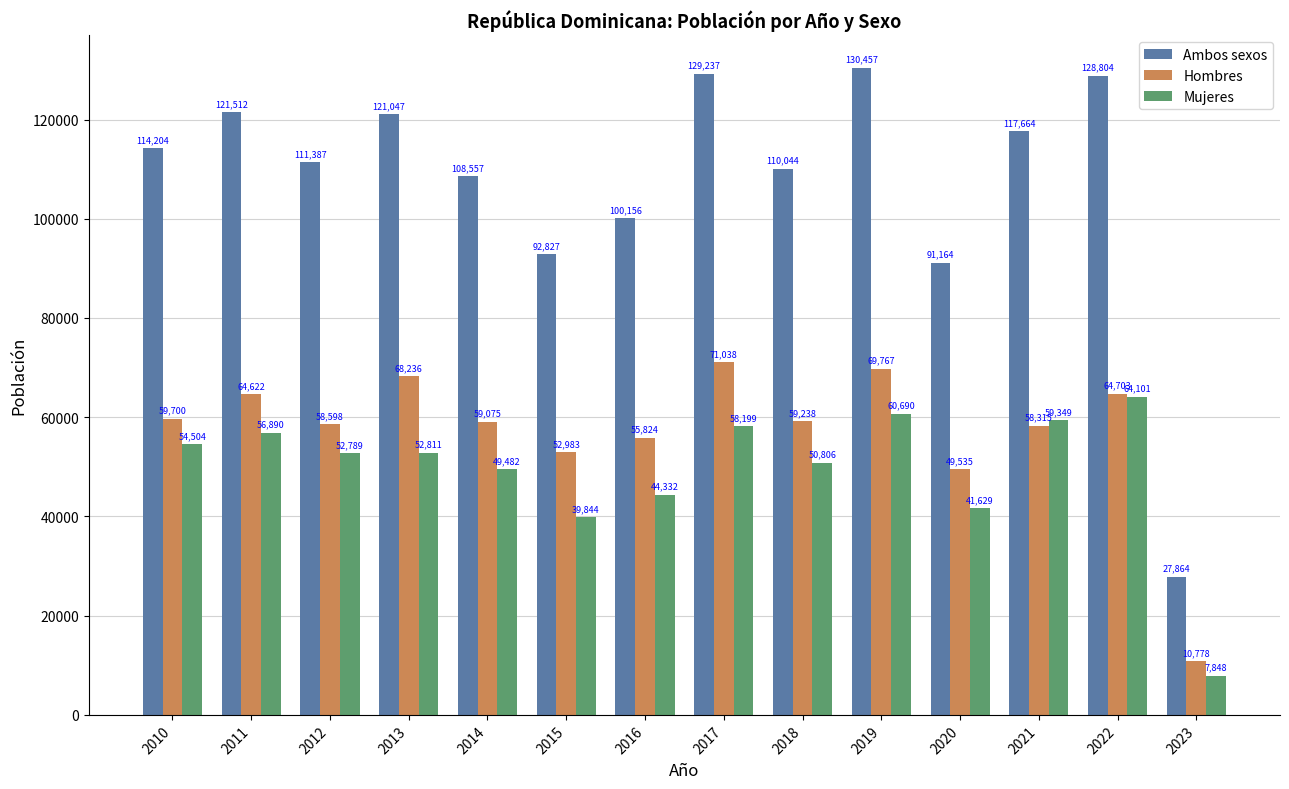

Which series has the widest spread of values?

Ambos sexos